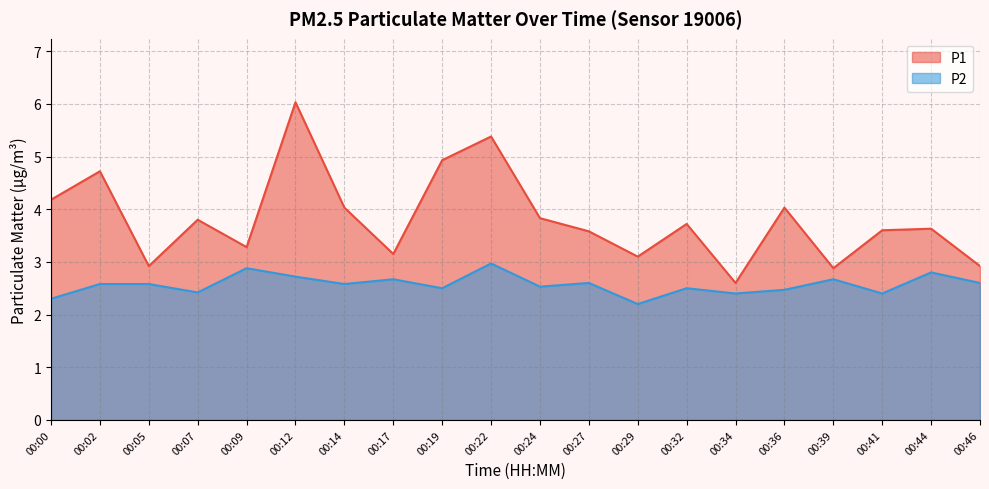

At which category does the chart reach its minimum across all series?

00:29